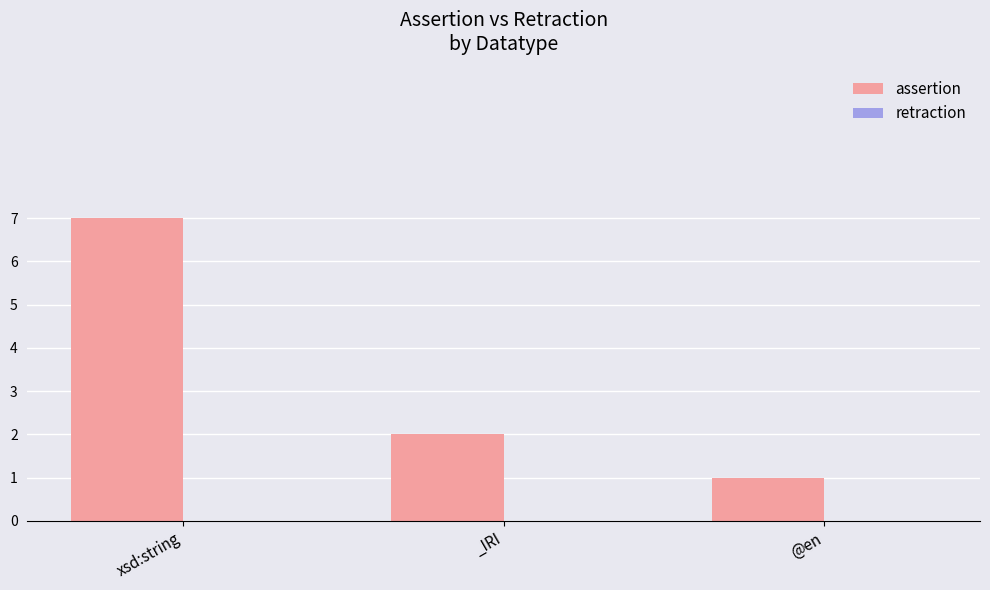

Where is the data nearest to the value 4?

_IRI